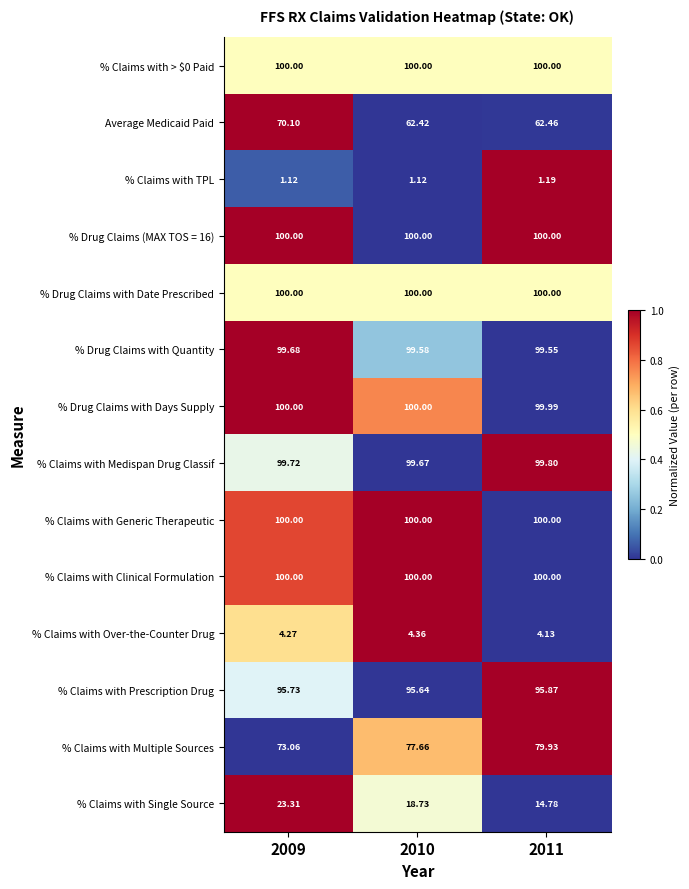

At which category is the sum across all series the highest?

2009